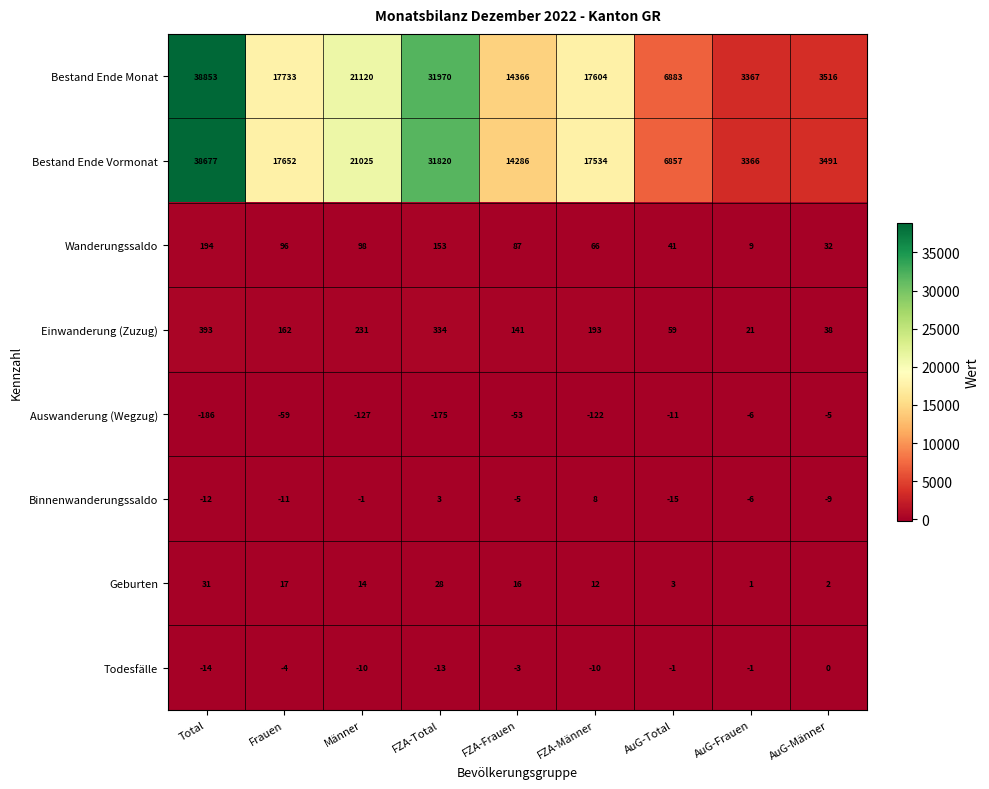

Rank the series at FZA-Frauen from highest to lowest value.

Bestand Ende Monat, Bestand Ende Vormonat, Einwanderung (Zuzug), Wanderungssaldo, Geburten, Todesfälle, Binnenwanderungssaldo, Auswanderung (Wegzug)